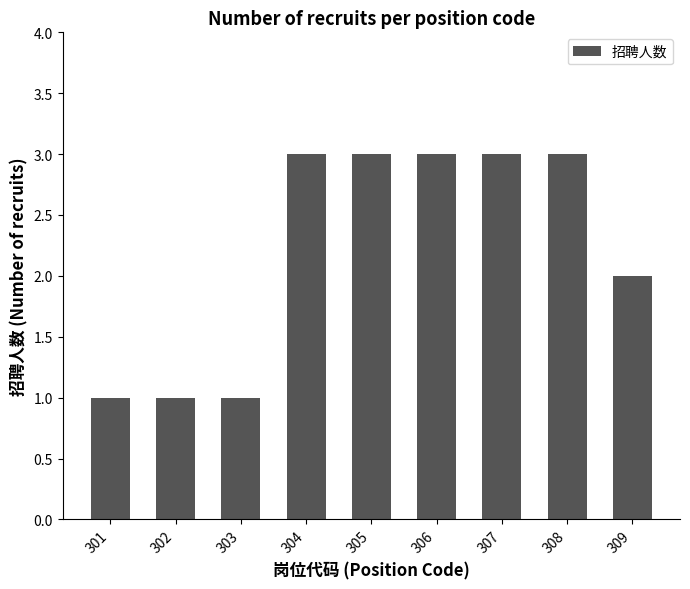

How many values are below 3?

4